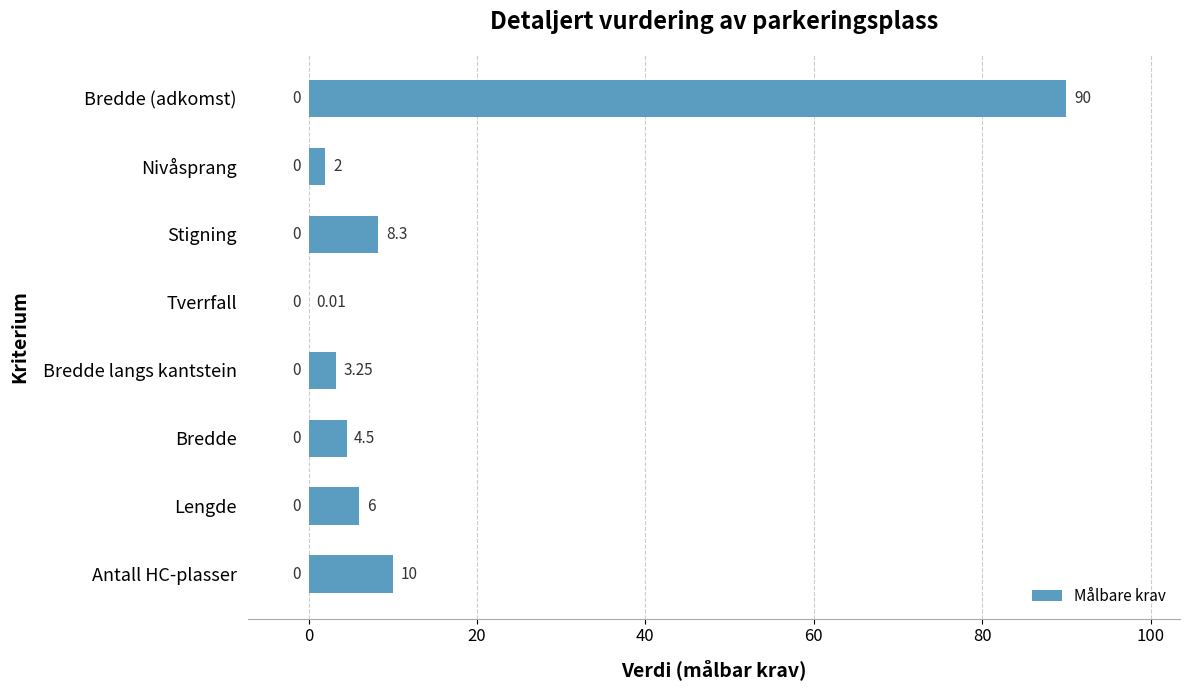

What is the sum of the values at Antall HC-plasser and Lengde?

16.0